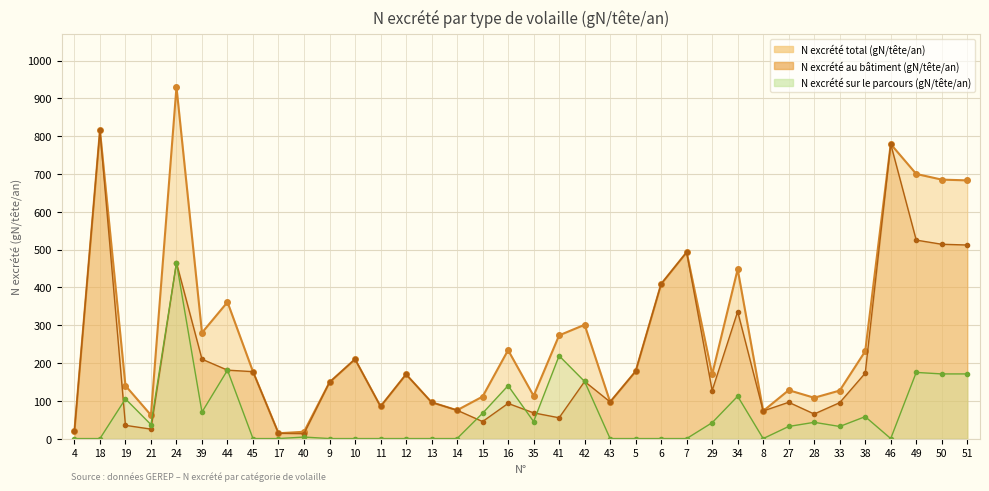

True or false: N excrété total (gN/tête/an) and N excrété sur le parcours (gN/tête/an) cross at least once.

False